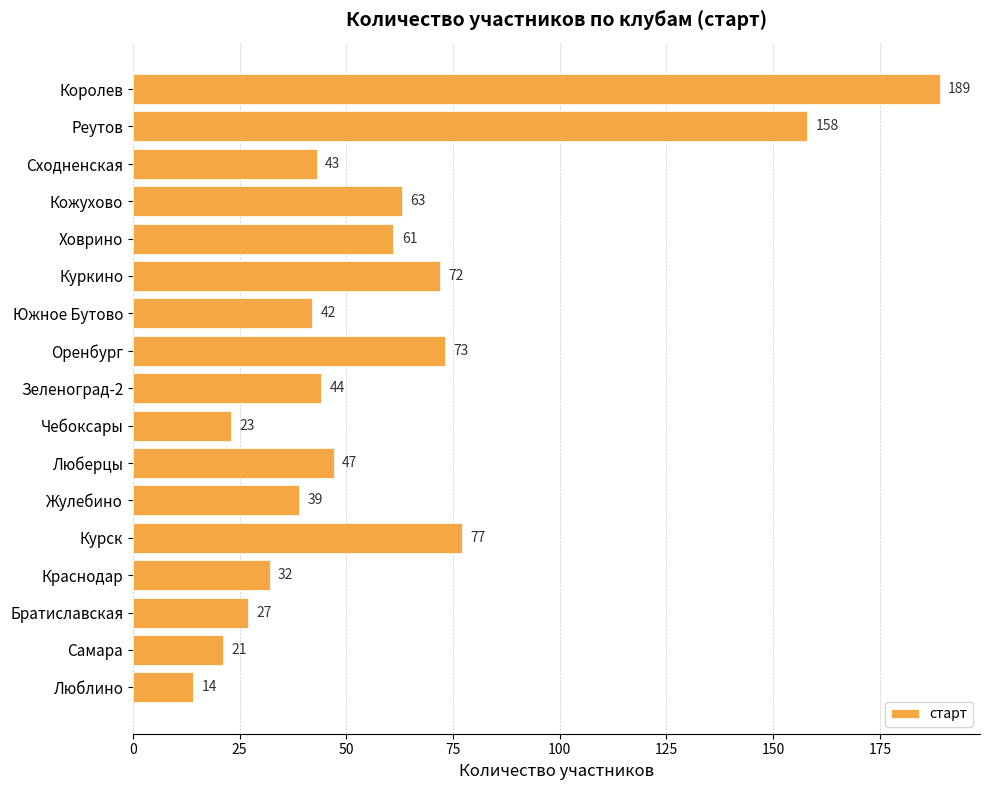

What is the average value?

60